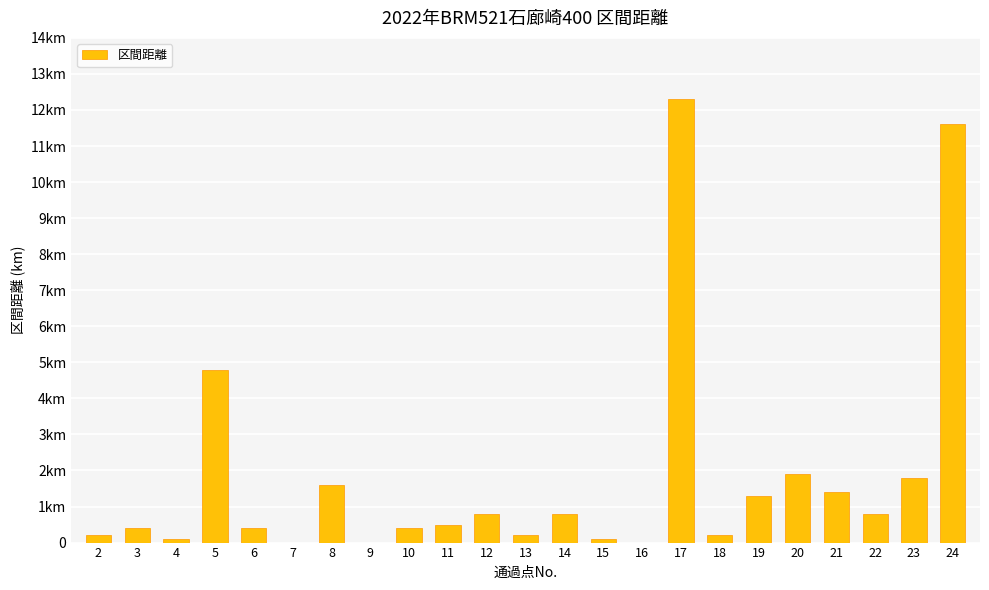

How many bars are there in total?

23